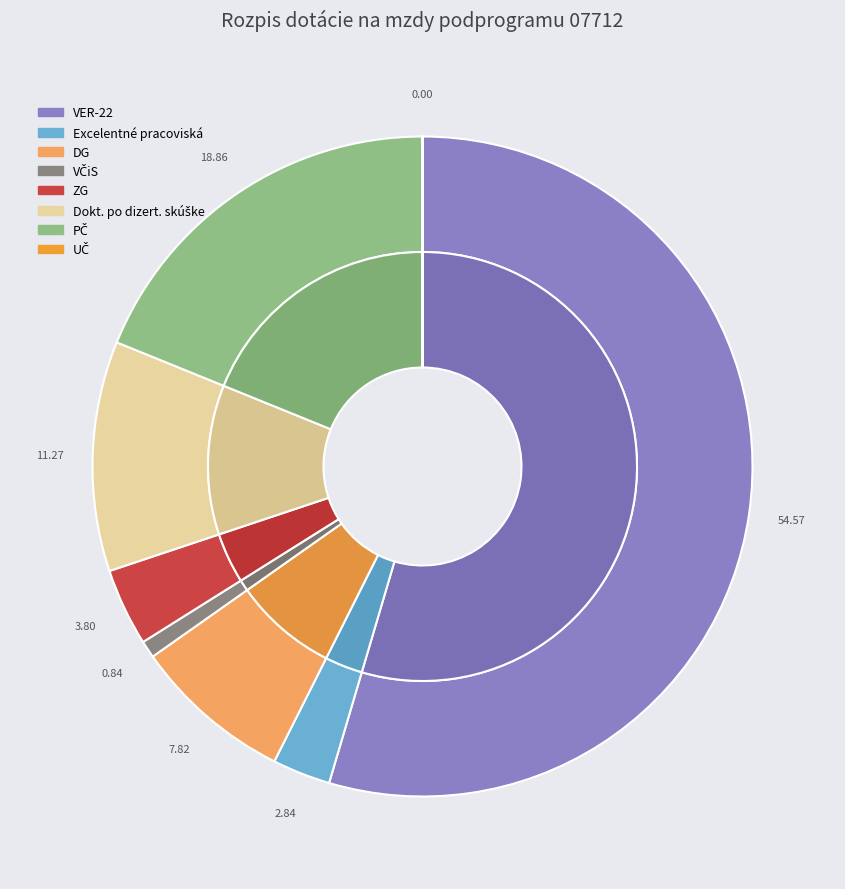

What is the largest slice in the pie chart?

VER-22